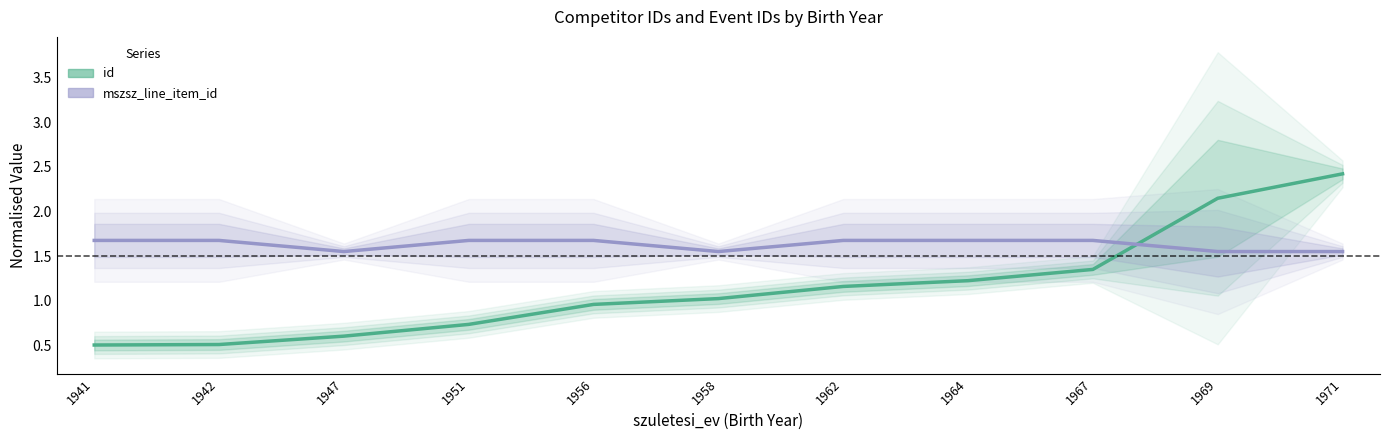

Between 1947 and 1962, which series saw the biggest shift?

id